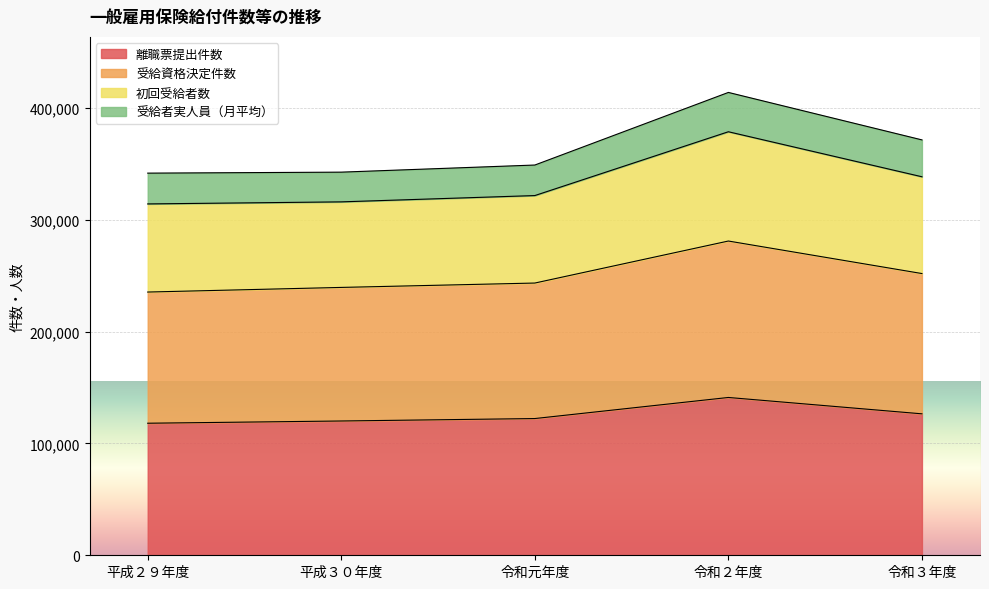

Which label corresponds to the largest value in the chart?

令和２年度